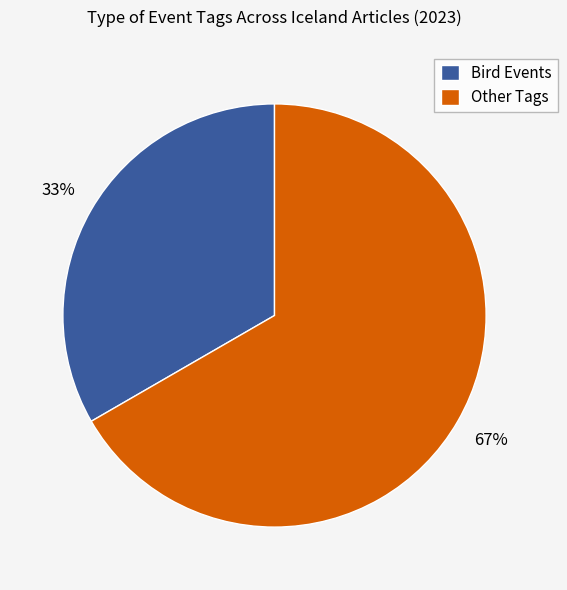

How many segments does this pie chart have?

2